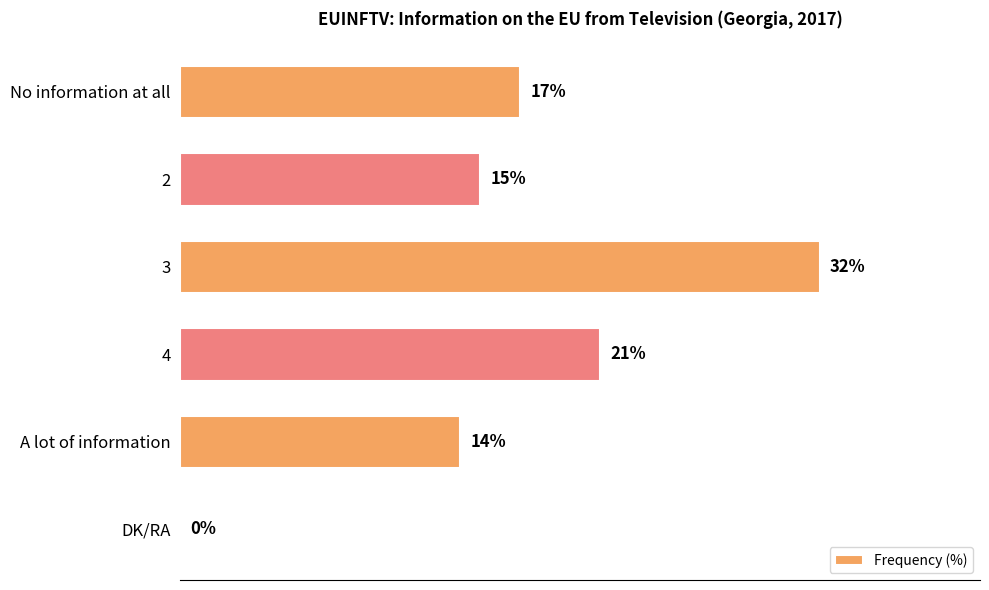

Which has a higher value, DK/RA or No information at all?

No information at all